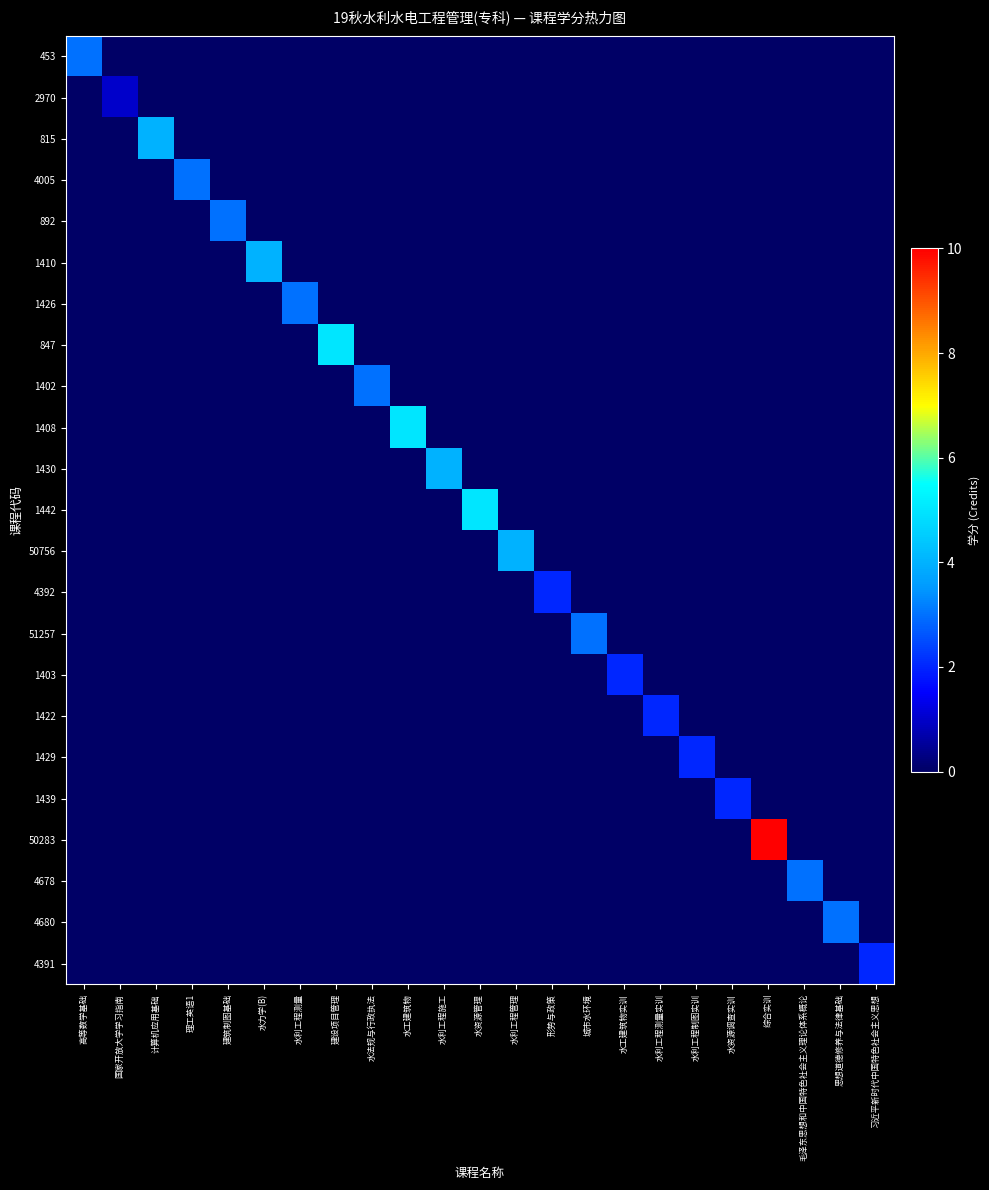

Which label corresponds to the largest value in the chart?

综合实训